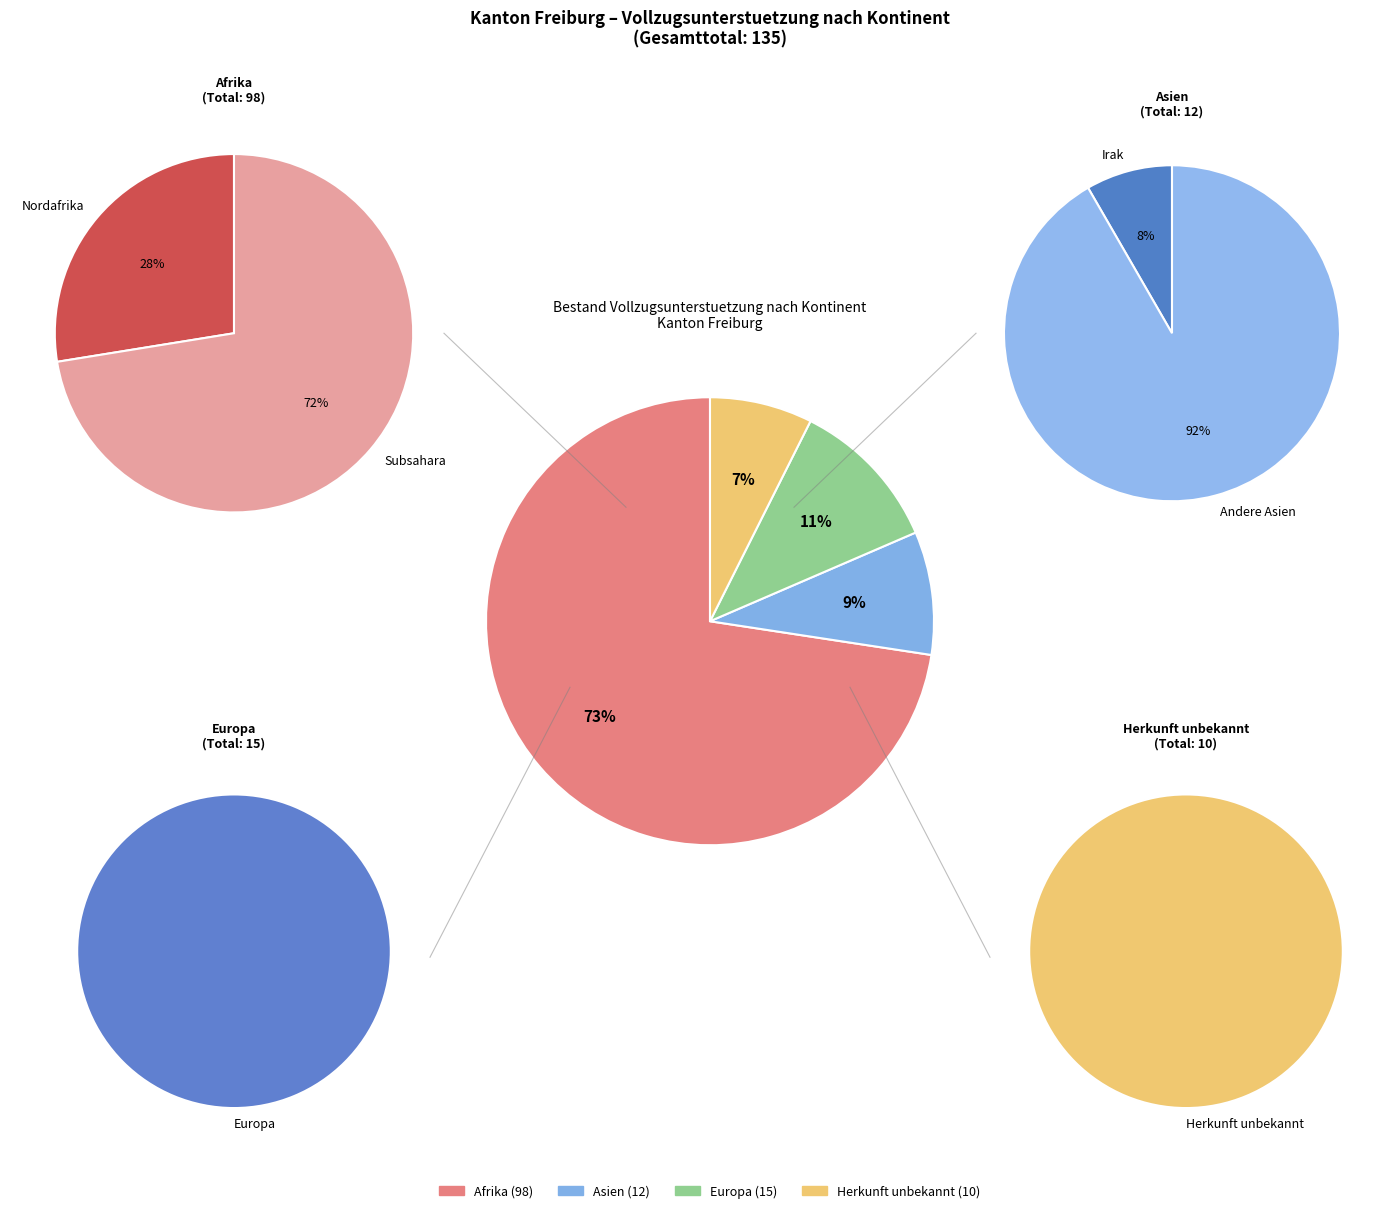

Is Herkunft unbekannt the majority of the pie?

No